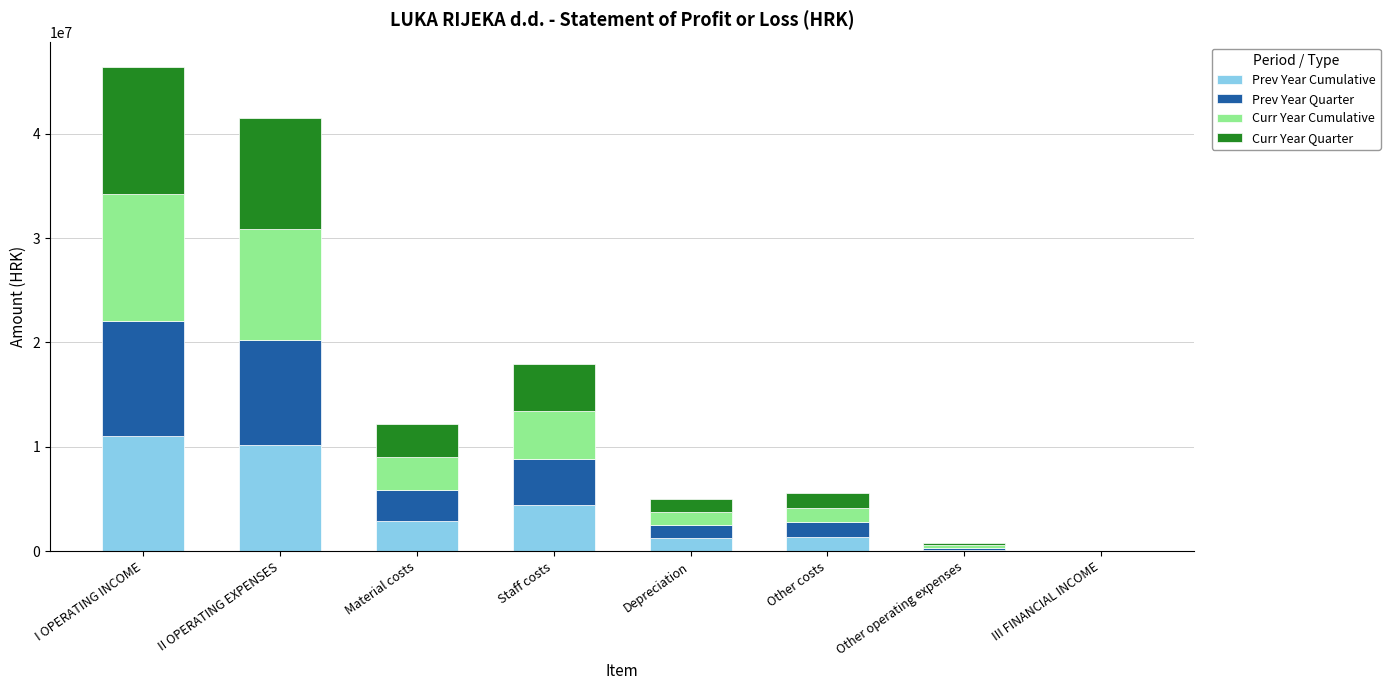

The Prev Year Cumulative series shows 14724493.3 at II OPERATING EXPENSES. True or false?

False